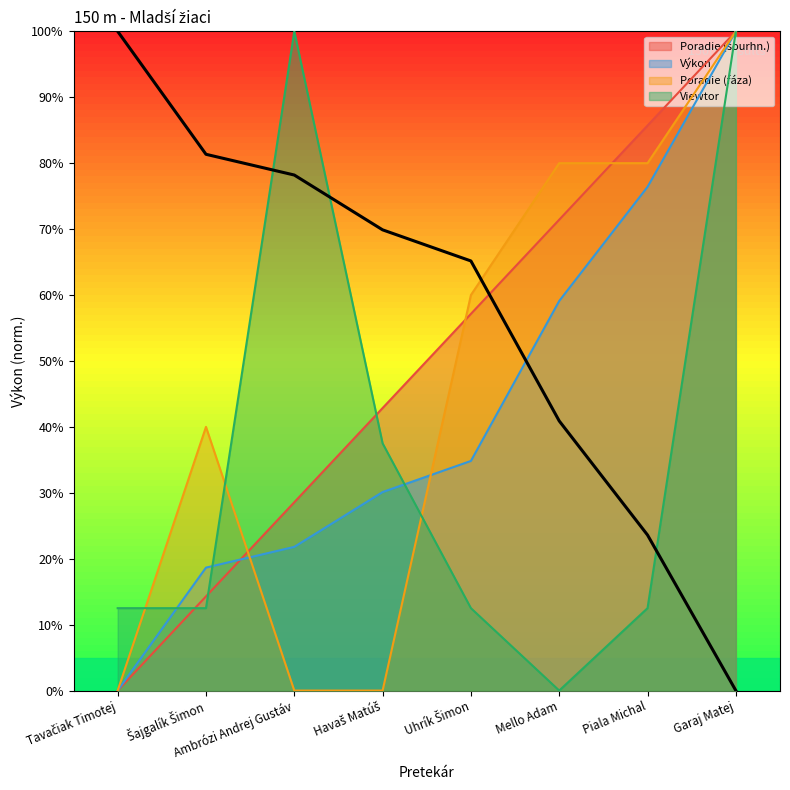

Between Tavačiak Timotej and Uhrík Šimon, which series saw the biggest shift?

Poradie (fáza)